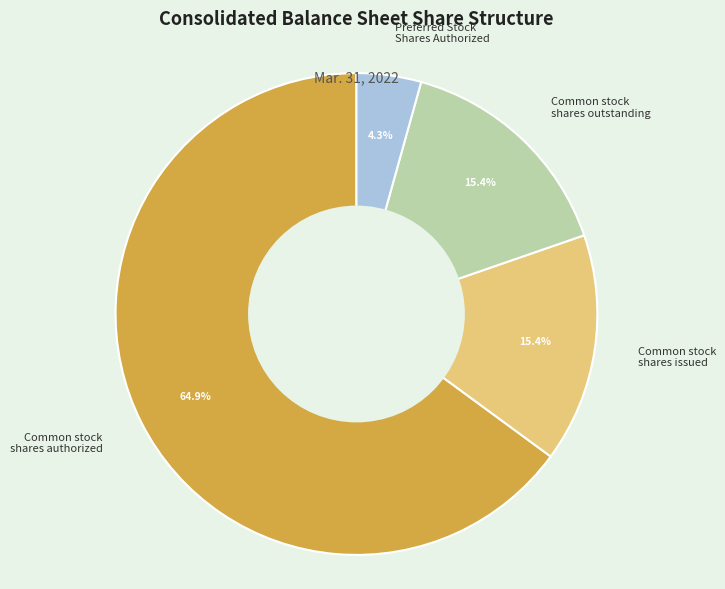

Which category has the biggest portion of the pie?

Common stock shares authorized